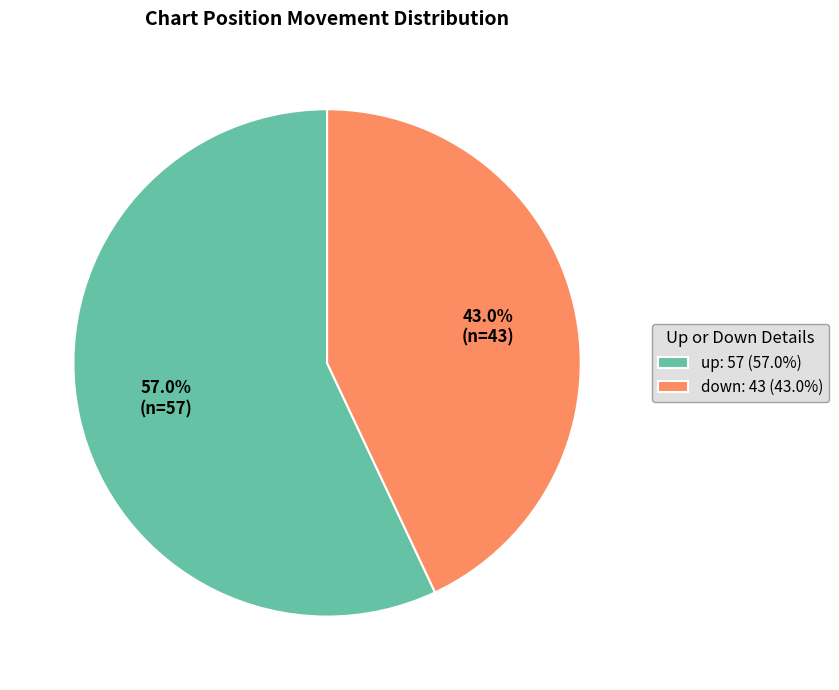

To the nearest percent, what percentage of the pie is up?

57%